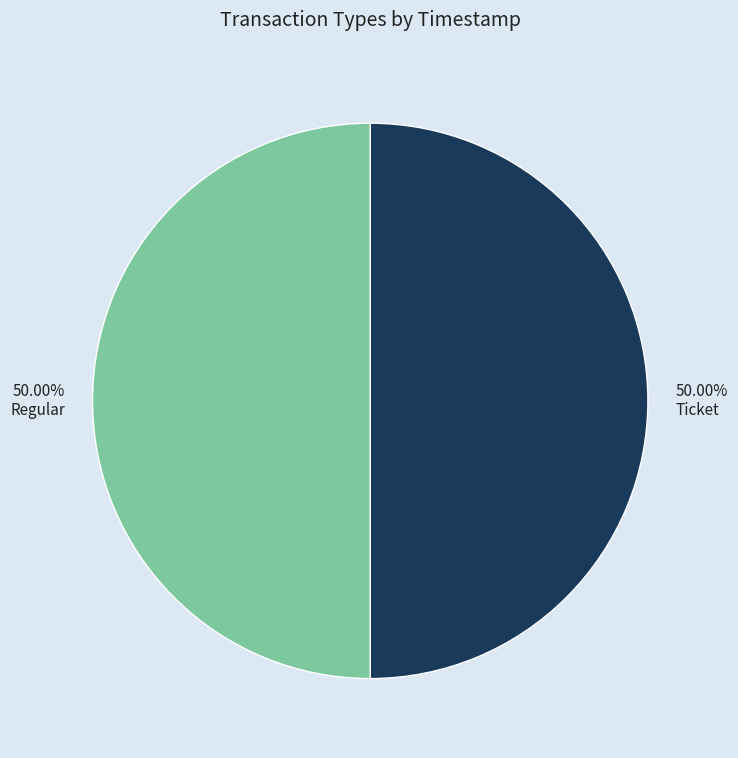

What is the total percentage of Regular and Ticket?

100.0%